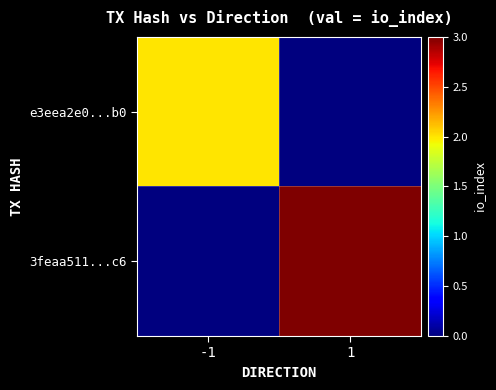

How many categories are shown in the chart?

2